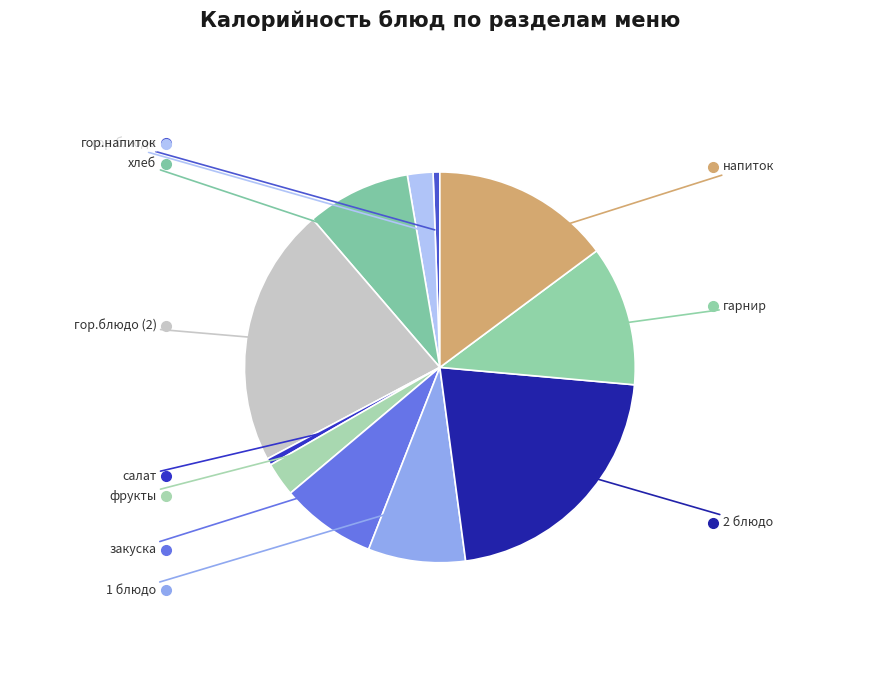

Count the number of slices in the pie.

11